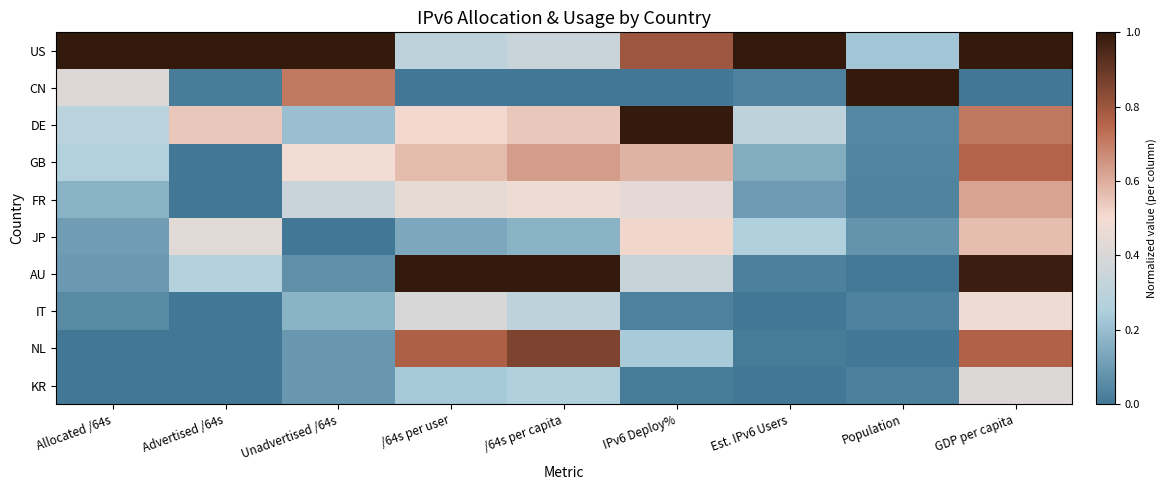

List the series in order of their peak value, highest first.

US, CN, DE, AU, NL, GB, FR, JP, IT, KR